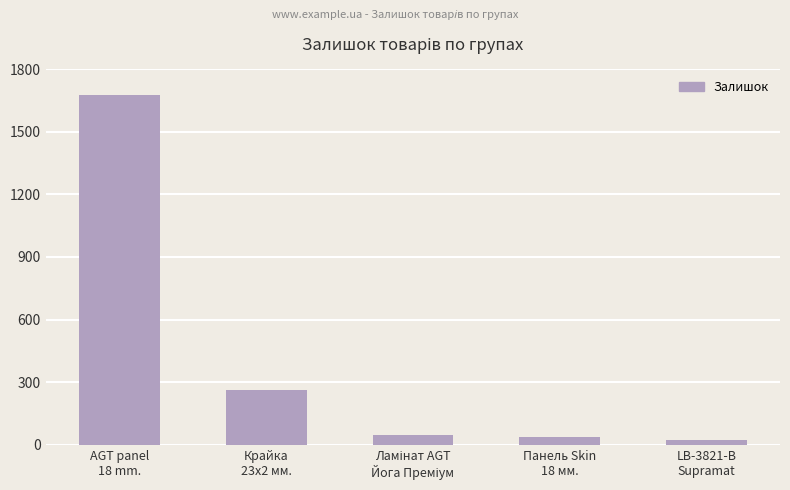

Are the bars horizontal?

No